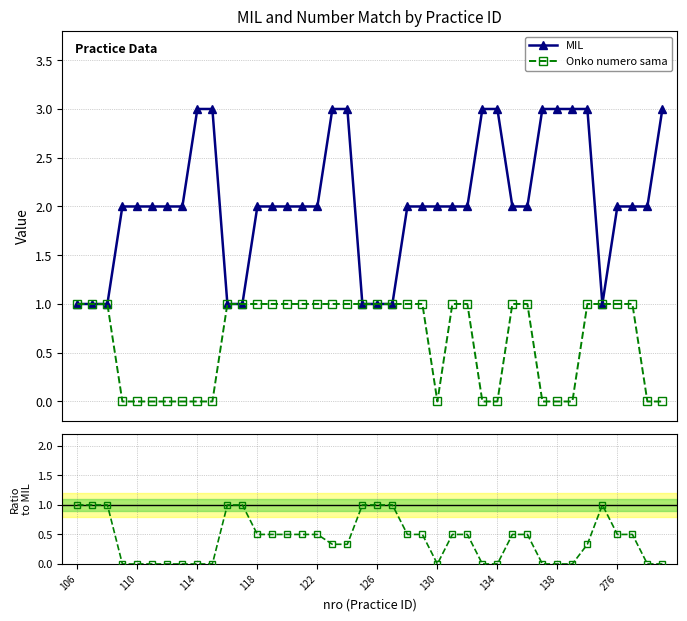

True or false: MIL and Ratio to MIL intersect in this chart.

False